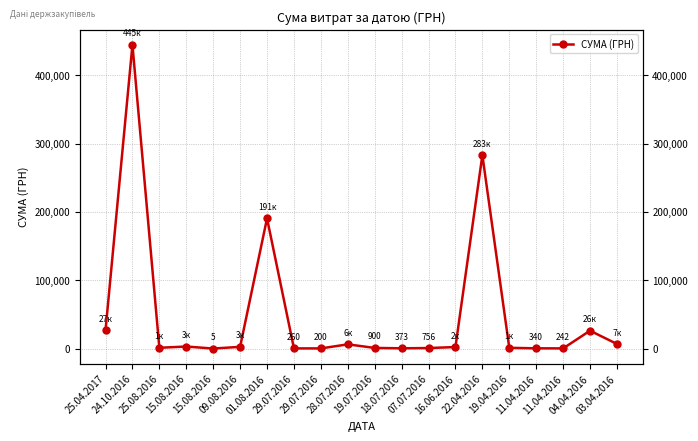

Where is the data nearest to the value 222254?

01.08.2016